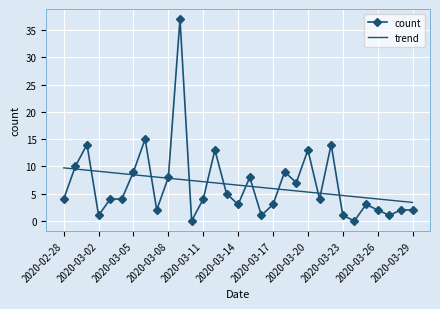

Which series has the largest range (max minus min)?

count